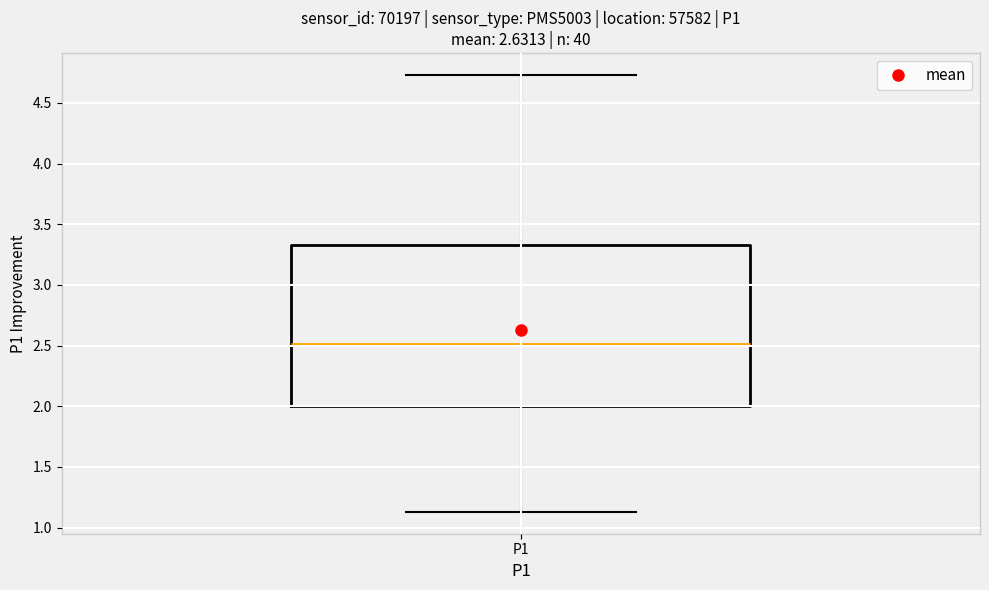

Read this box plot against the y-axis: the position of the median line, the range covered by the box, and the ends of both whiskers. The values are not printed on the chart, so give them approximately, as read against the axis.

median 2.50, box 2.00 to 3.35, whiskers 1.15 to 4.75